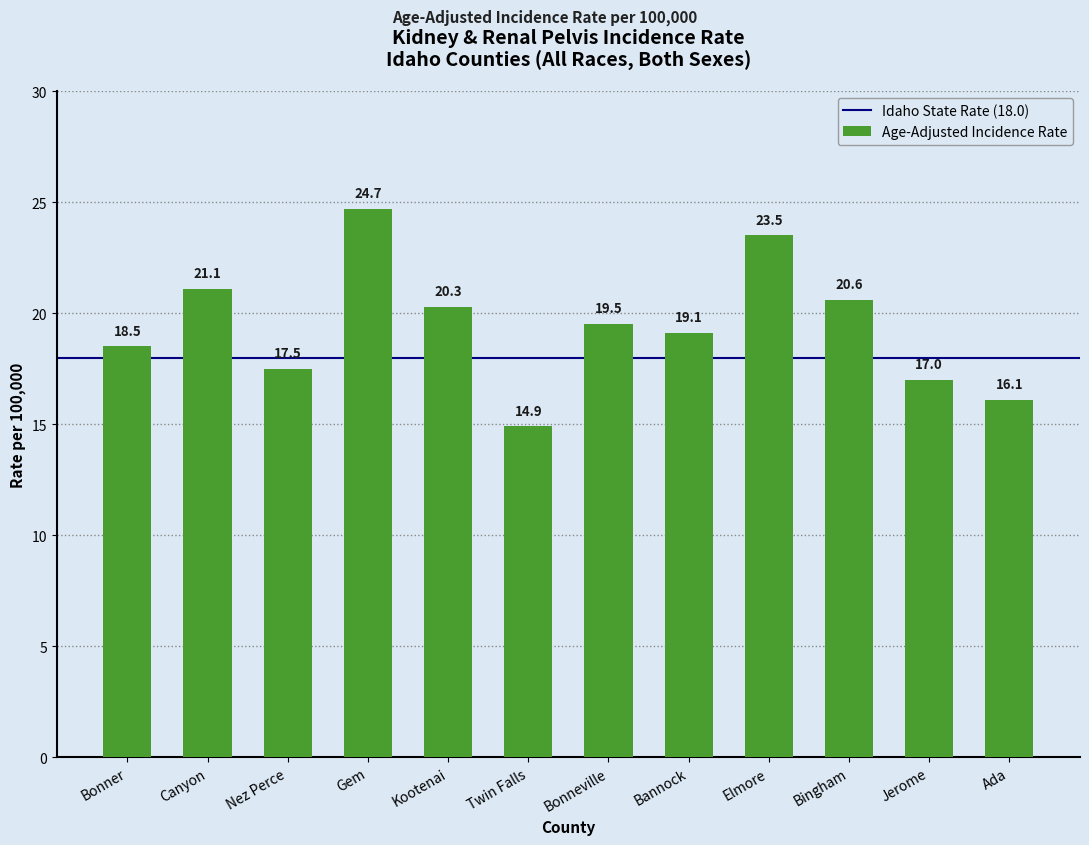

How many values exceed 19?

7